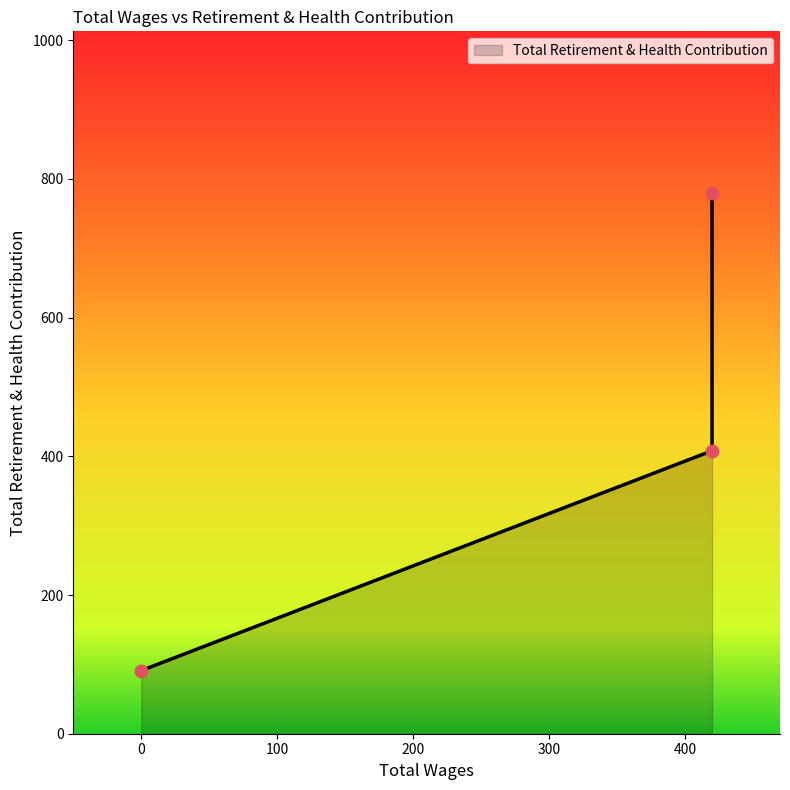

What is the change in value from 420.0 to 0.0?

-688